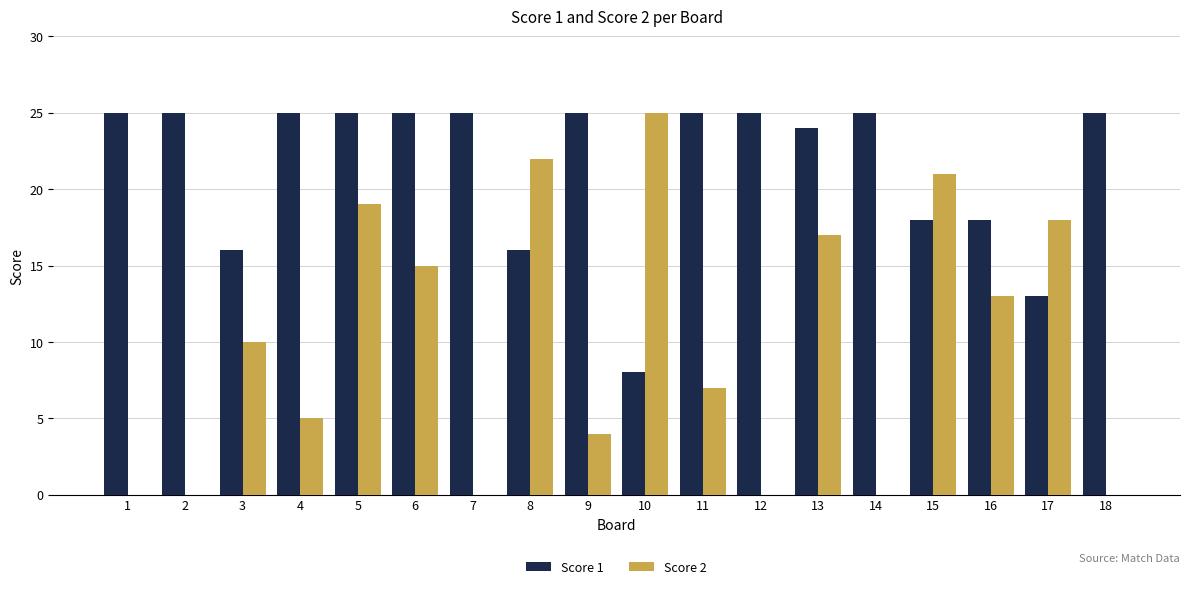

What is the sum of all Score 1 values?

388